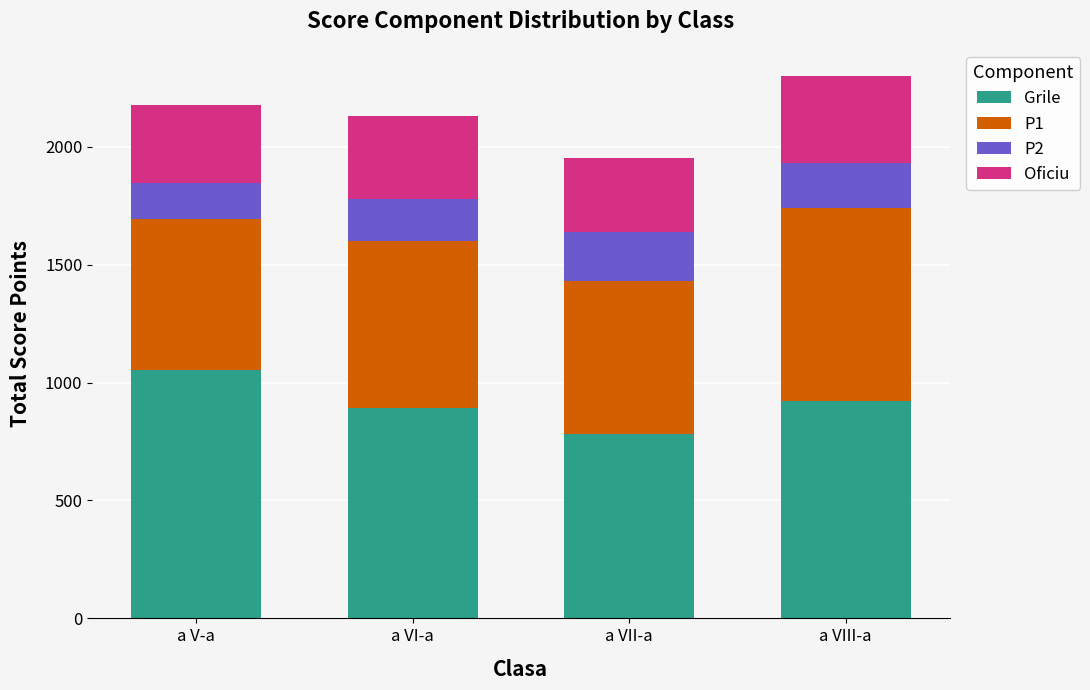

What is the minimum value for Grile?

780